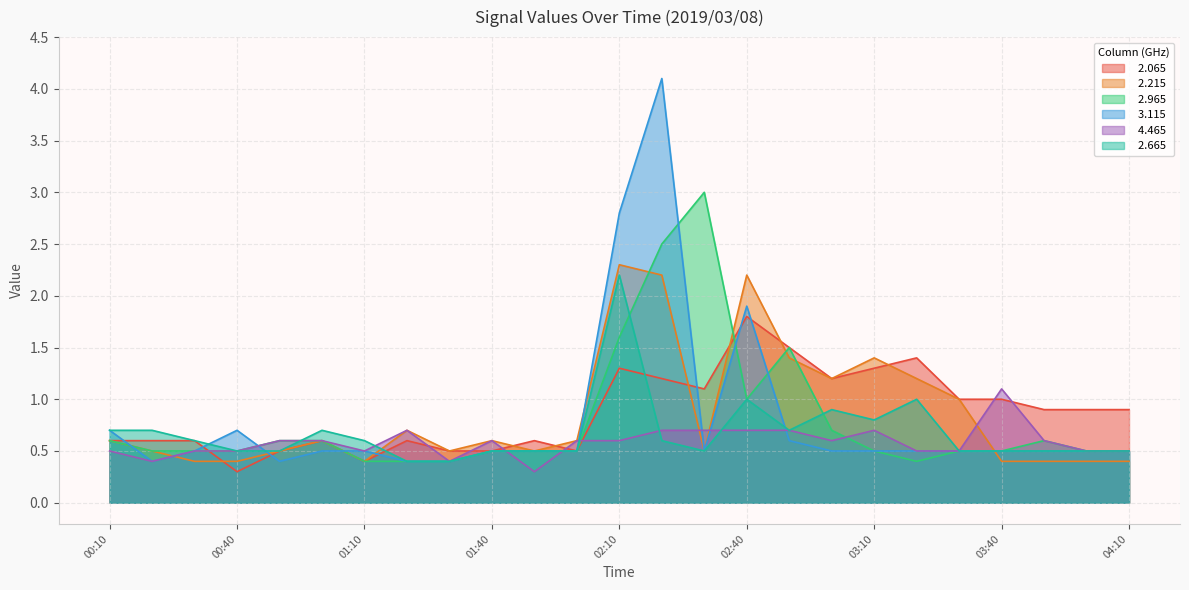

Between 02:40 and 03:10, which series saw the biggest shift?

  3.115